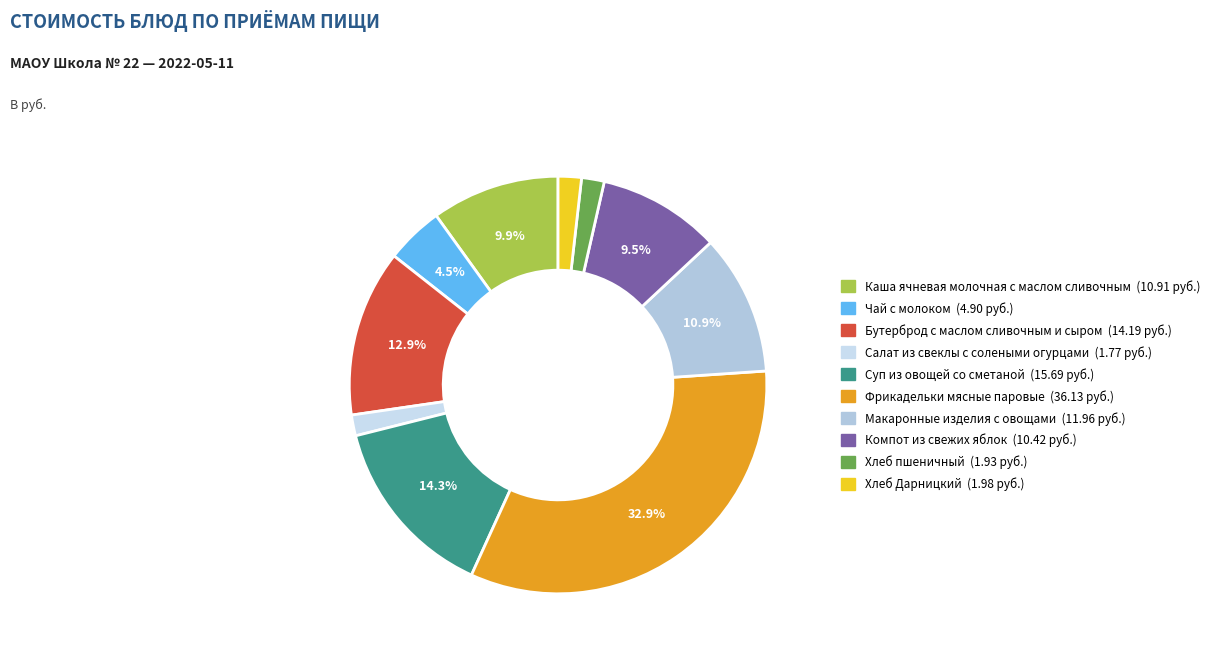

Is Фрикадельки мясные паровые the majority of the pie?

No